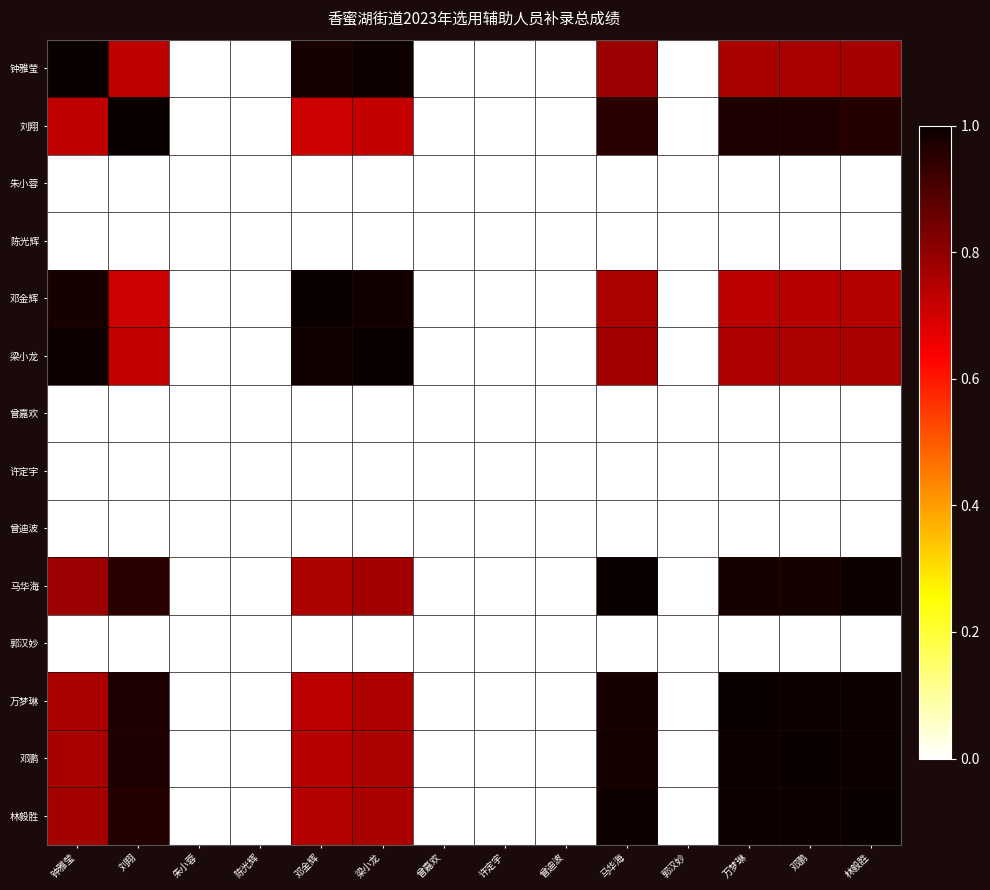

How many series are shown in this chart?

14